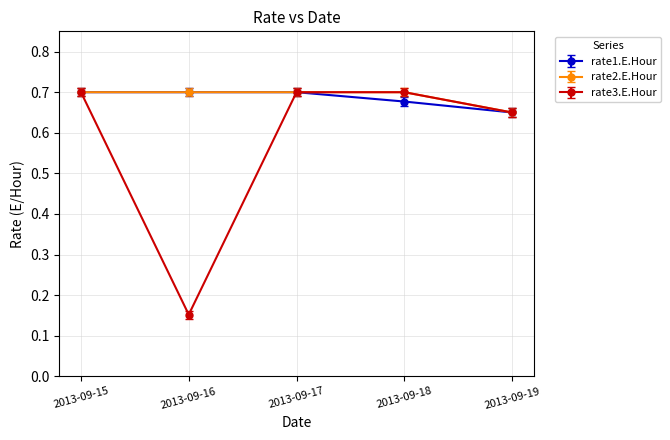

At which label does rate1.E.Hour reach its minimum?

2013-09-19